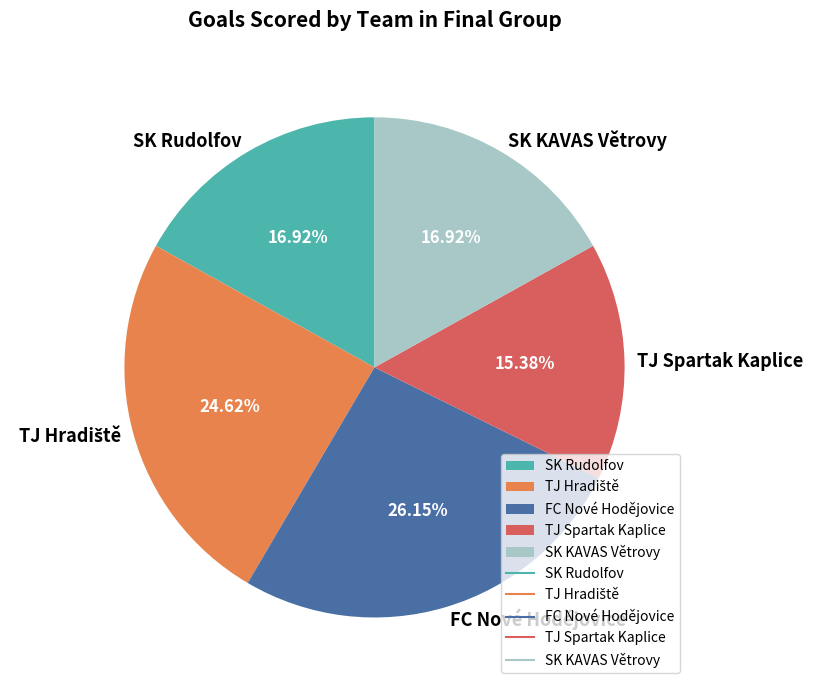

Is TJ Spartak Kaplice the majority of the pie?

No